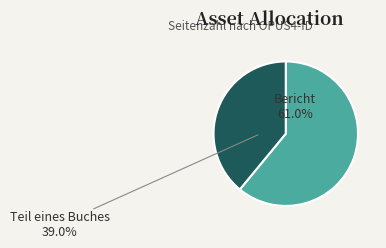

Is there a majority slice in this chart?

Yes